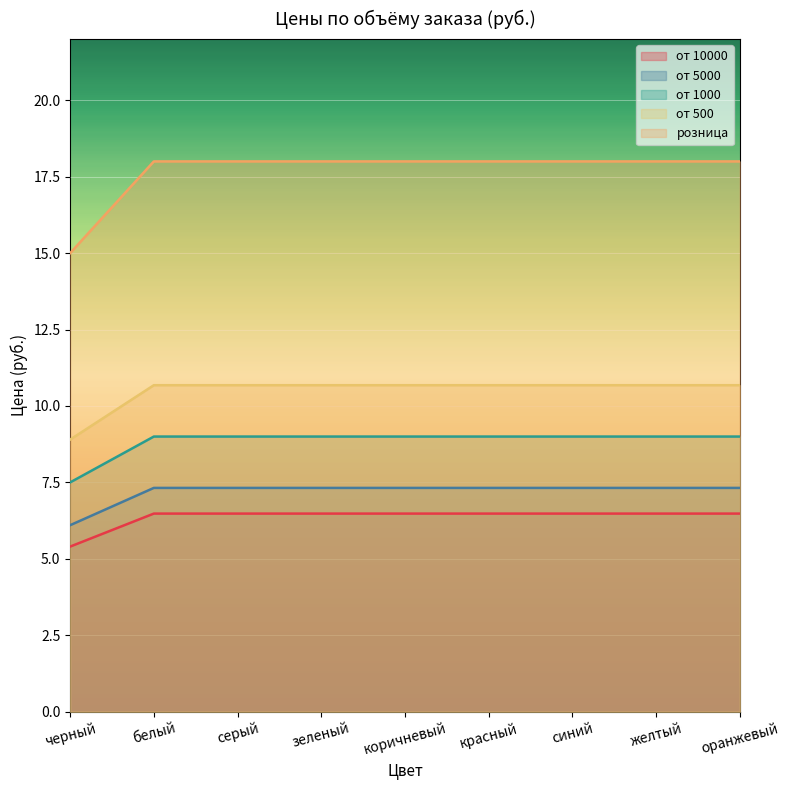

At оранжевый, list the series in order from largest to smallest.

розница, от 500, от 1000, от 5000, от 10000